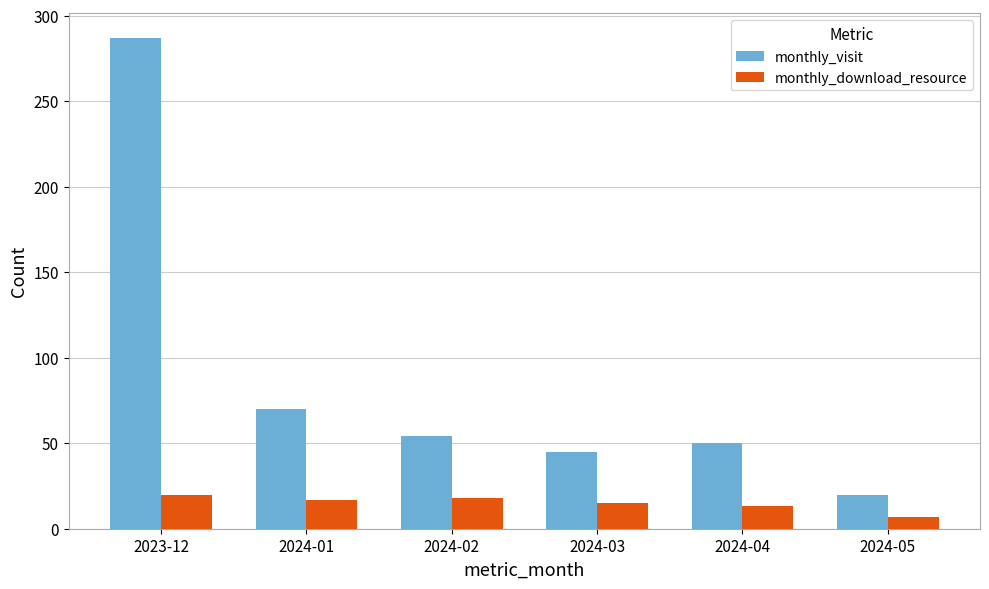

How many bars are there in total?

12